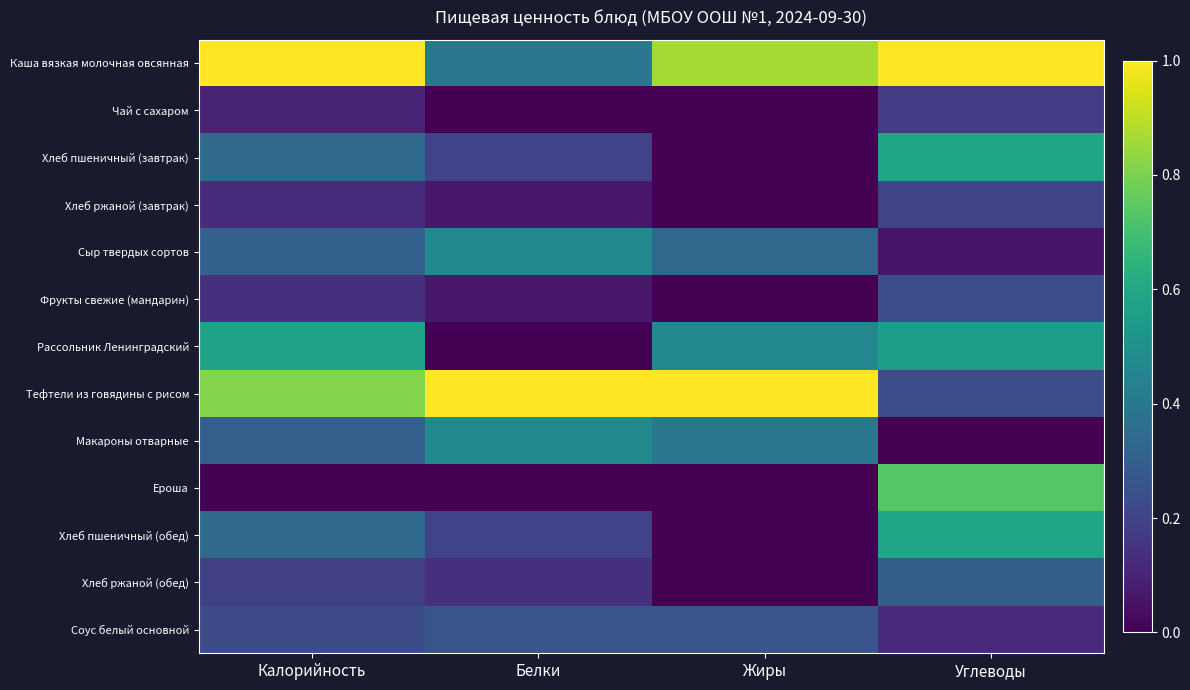

At how many categories does at least one series exceed 0?

4